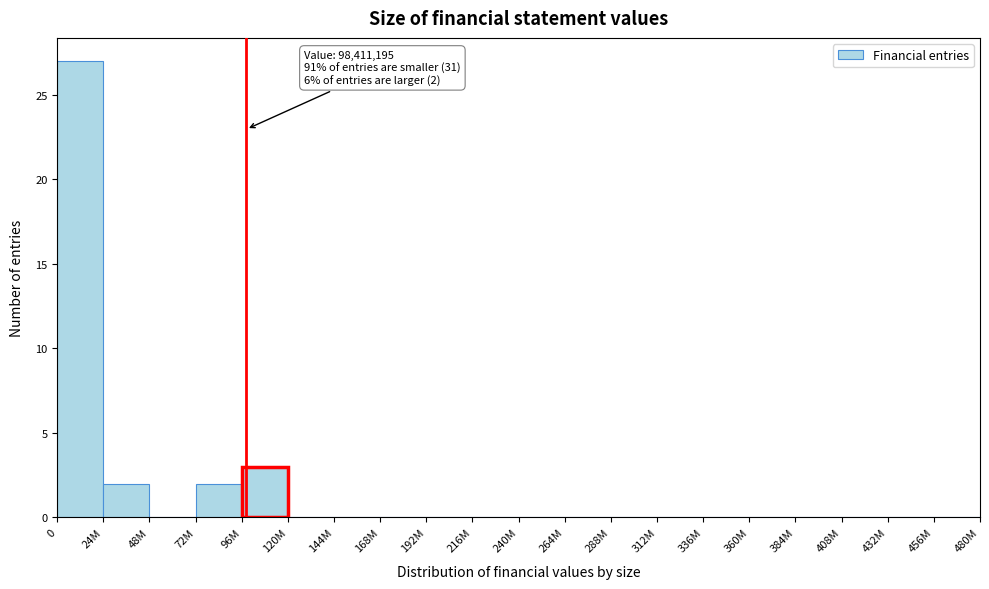

Reading right to left, extract all data points from this chart.

456M=0	432M=0	408M=0	384M=0	360M=0	336M=0	312M=0	288M=0	264M=0	240M=0	216M=0	192M=0	168M=0	144M=0	120M=0	96M=3	72M=2	48M=0	24M=2	0=27